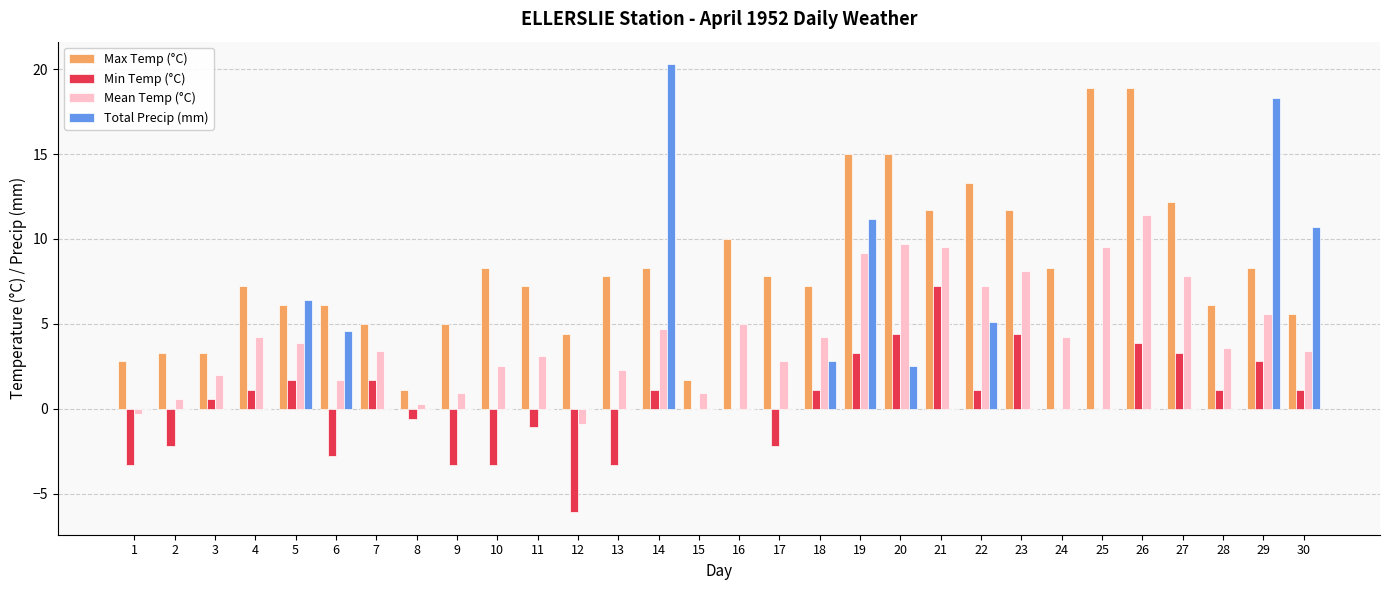

Which series has the widest spread of values?

Total Precip (mm)